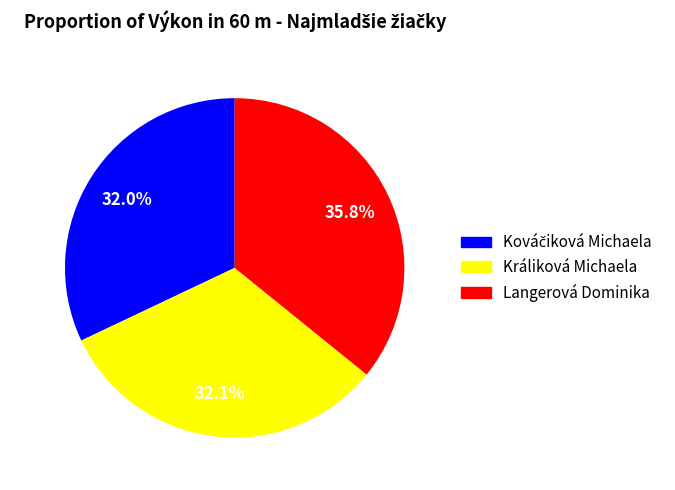

Which category has the biggest portion of the pie?

Langerová Dominika